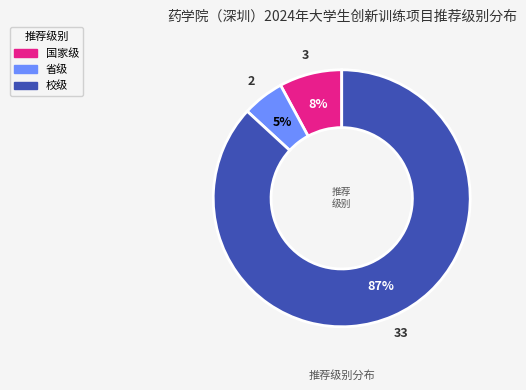

Rank the categories by value from lowest to highest.

省级, 国家级, 校级